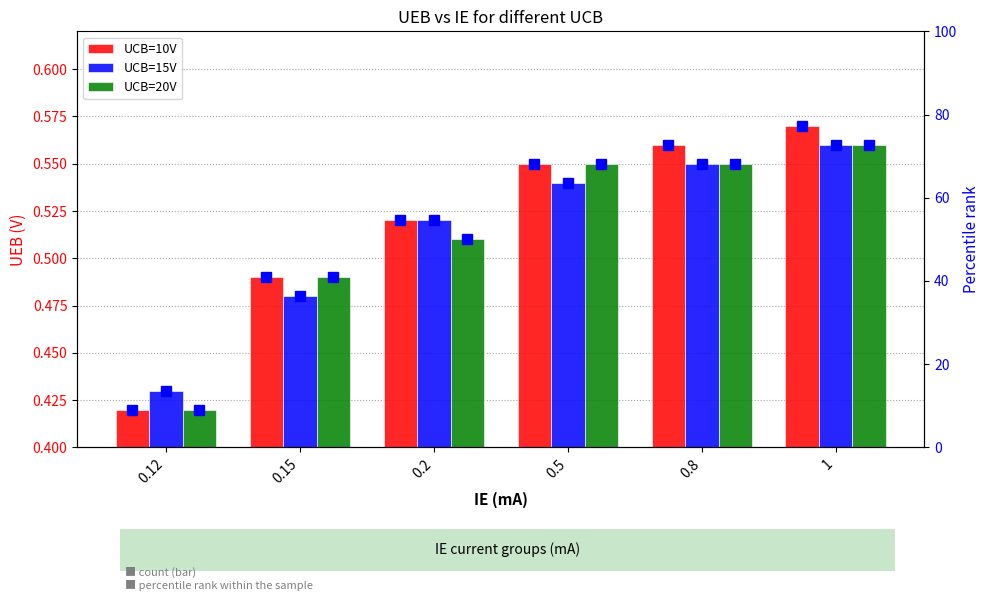

Does the chart contain stacked bars?

No